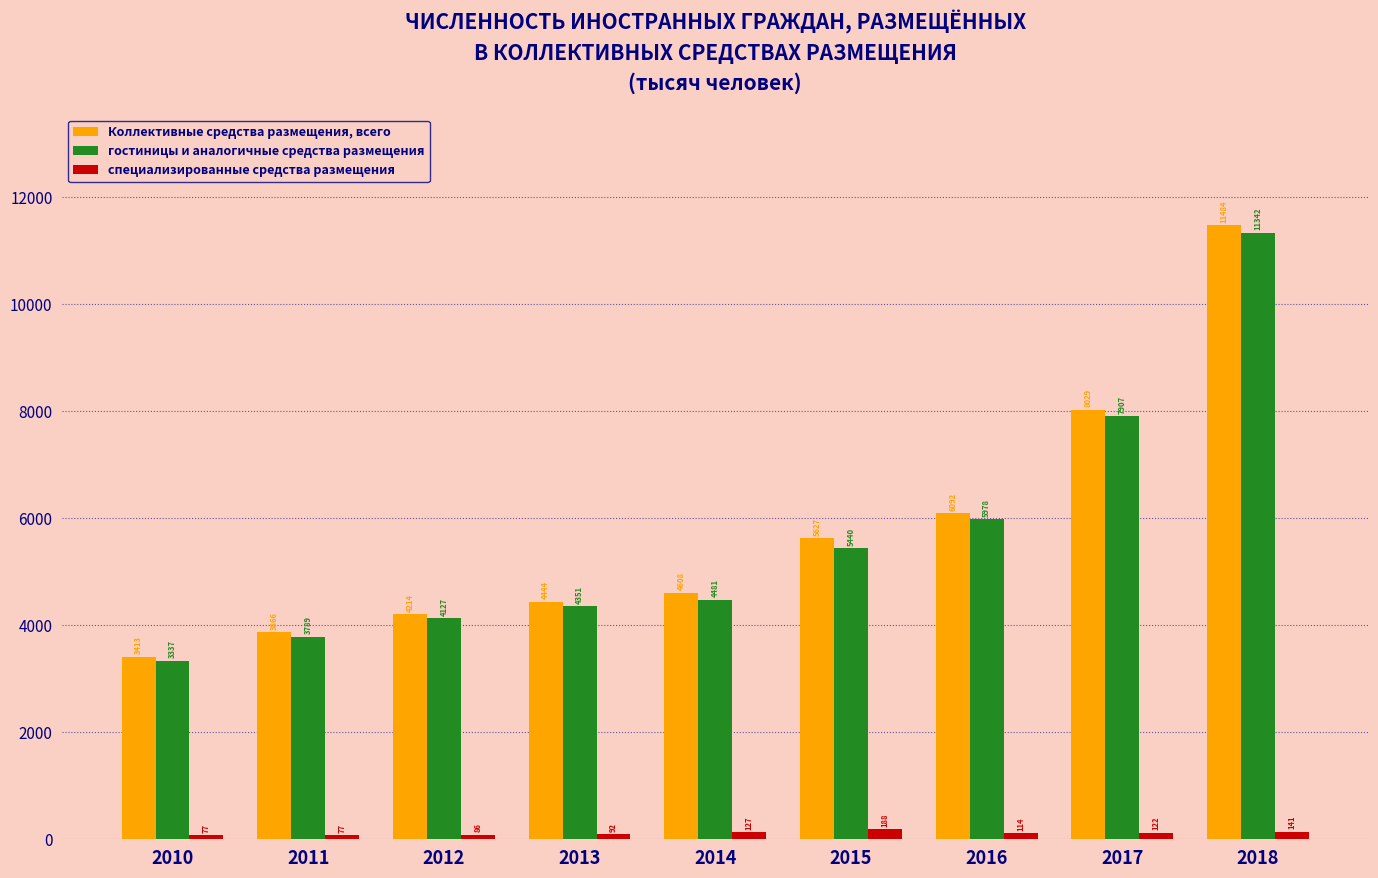

What is the average value of the гостиницы и аналогичные средства размещения series?

5639.2